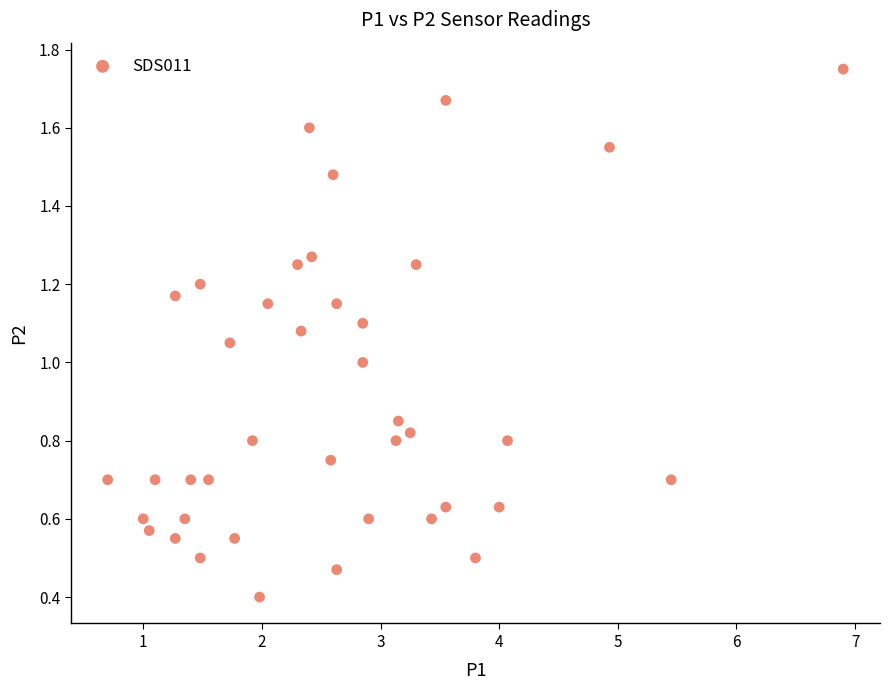

What is the range of X values (max minus min)?

6.2